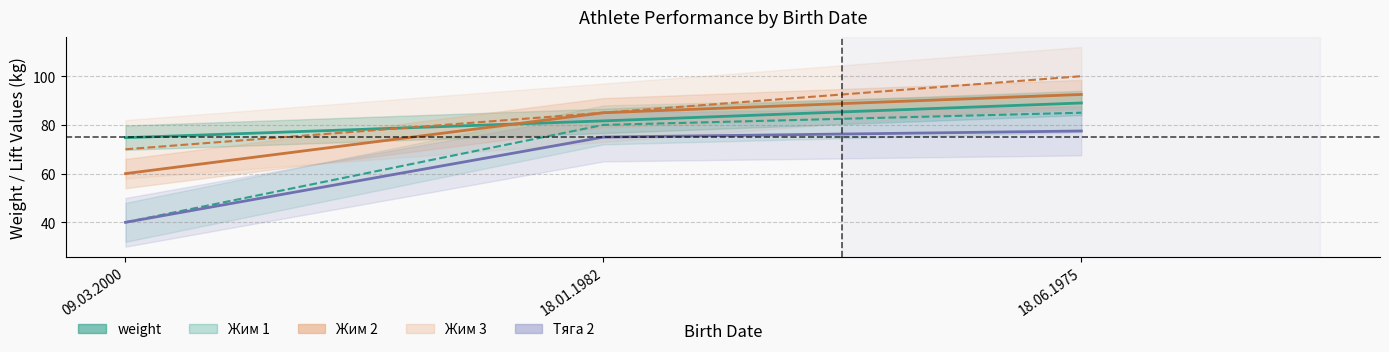

What position from the left is 09.03.2000?

1